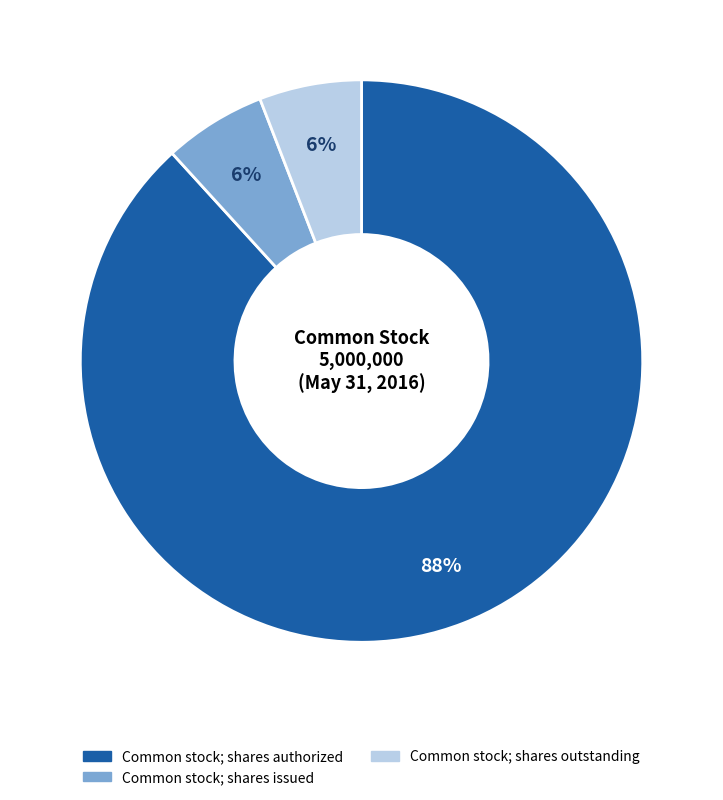

The Common stock; shares issued slice represents 6% of the pie. True or false?

True